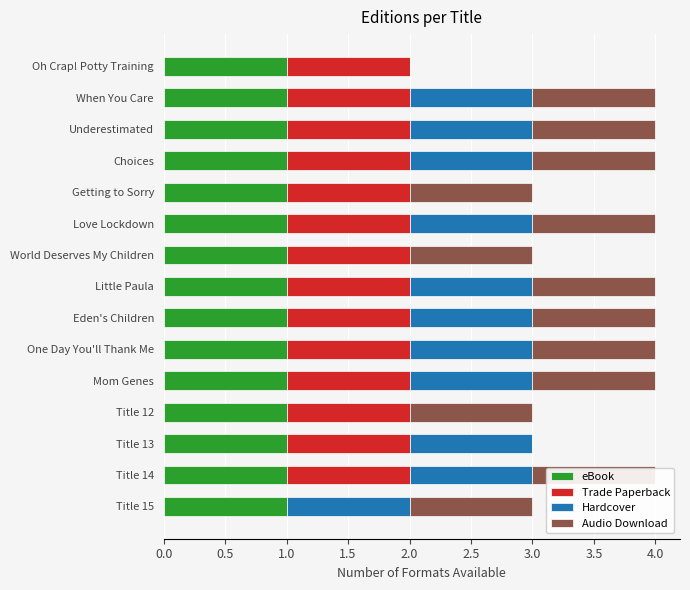

Is it true that Audio Download equals 1.4 at Title 15?

False